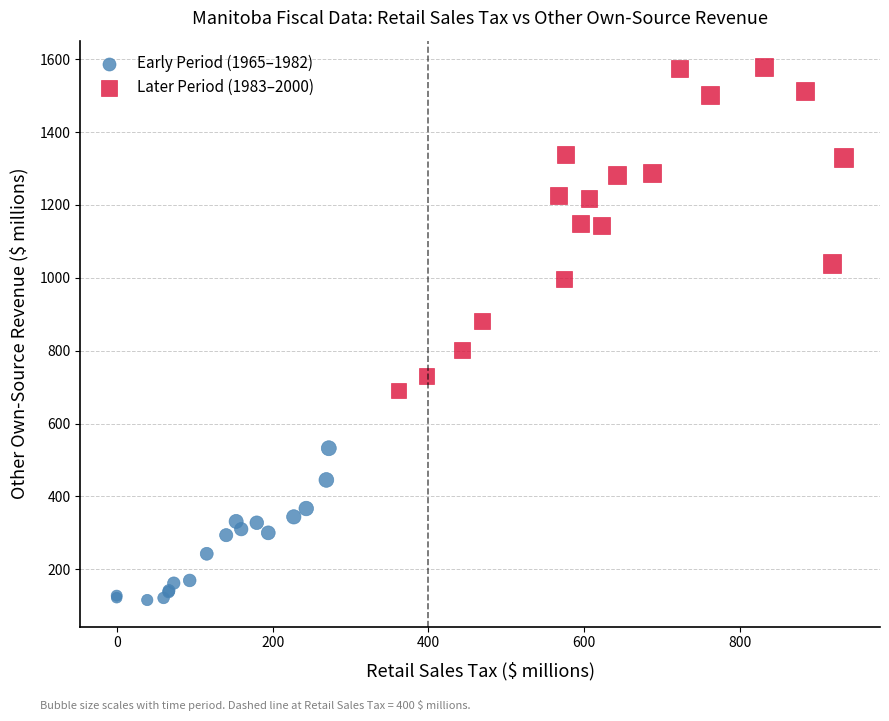

Which series reaches the maximum Y coordinate?

Later Period (1983–2000)